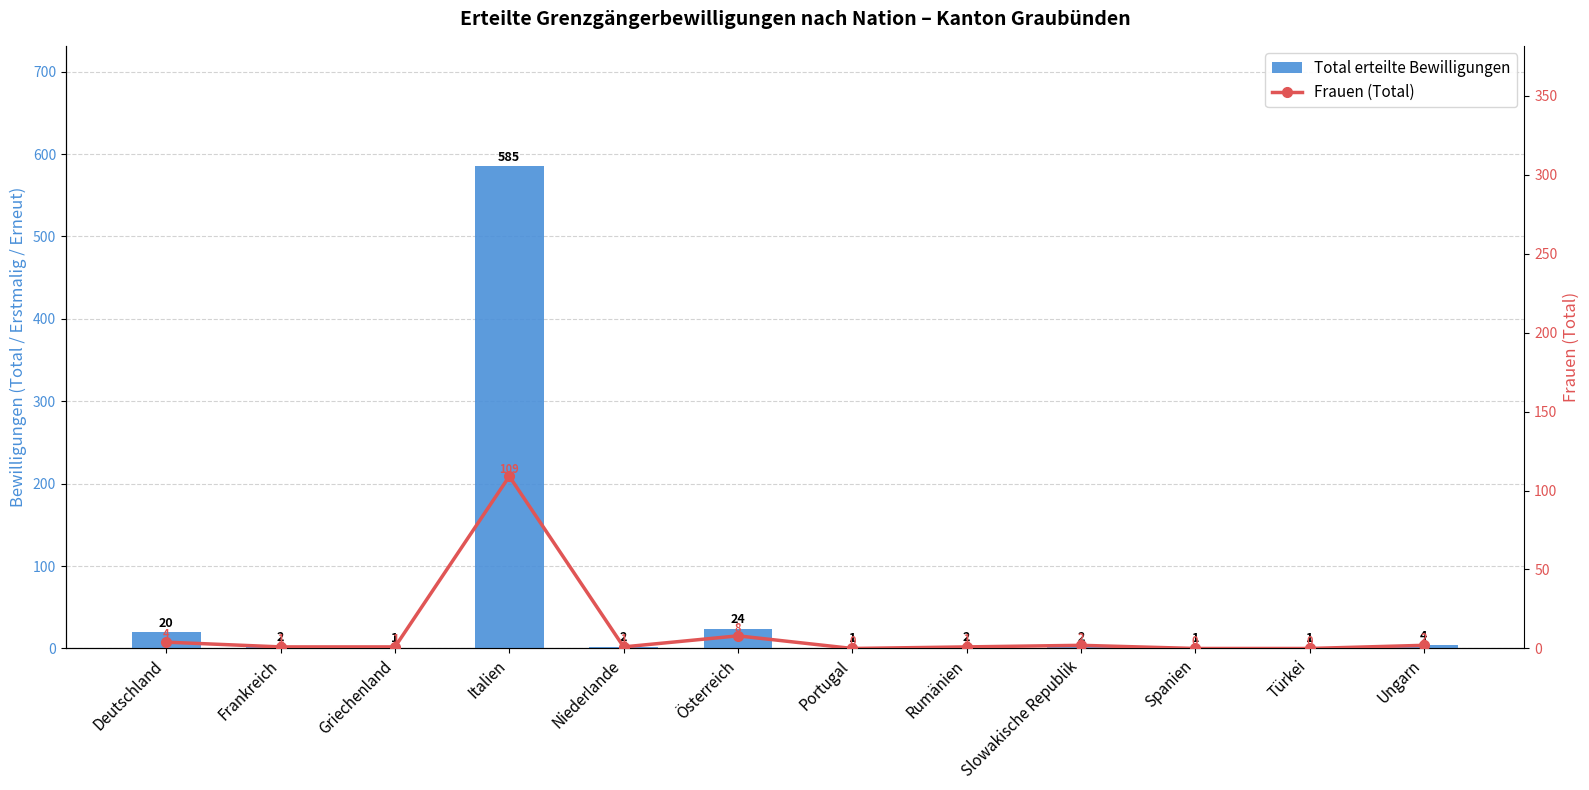

List the labels in order of Total erteilte Bewilligungen value, largest first.

Italien, Österreich, Deutschland, Ungarn, Frankreich, Niederlande, Rumänien, Slowakische Republik, Griechenland, Portugal, Spanien, Türkei